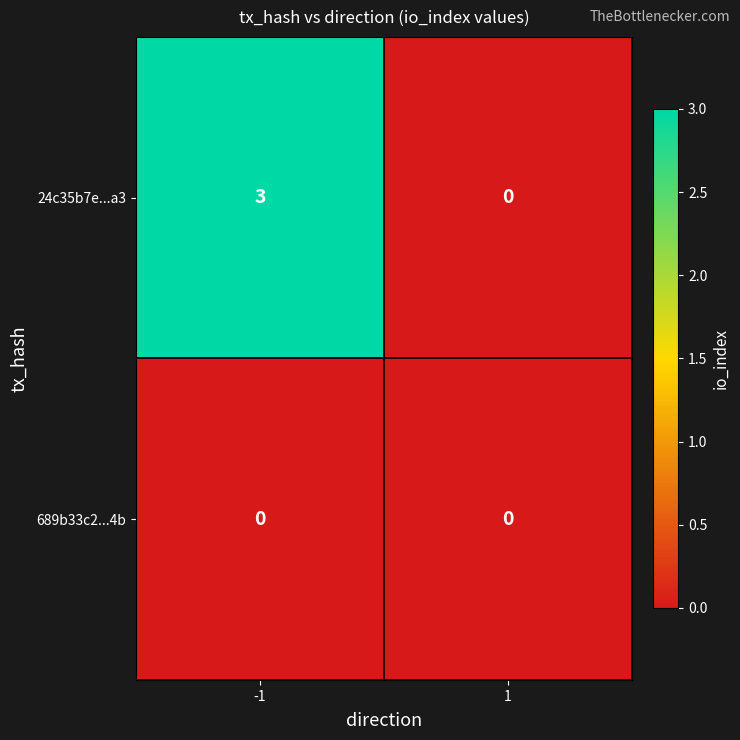

True or false: 689b33c2...4b has a value of 0 at -1.

True